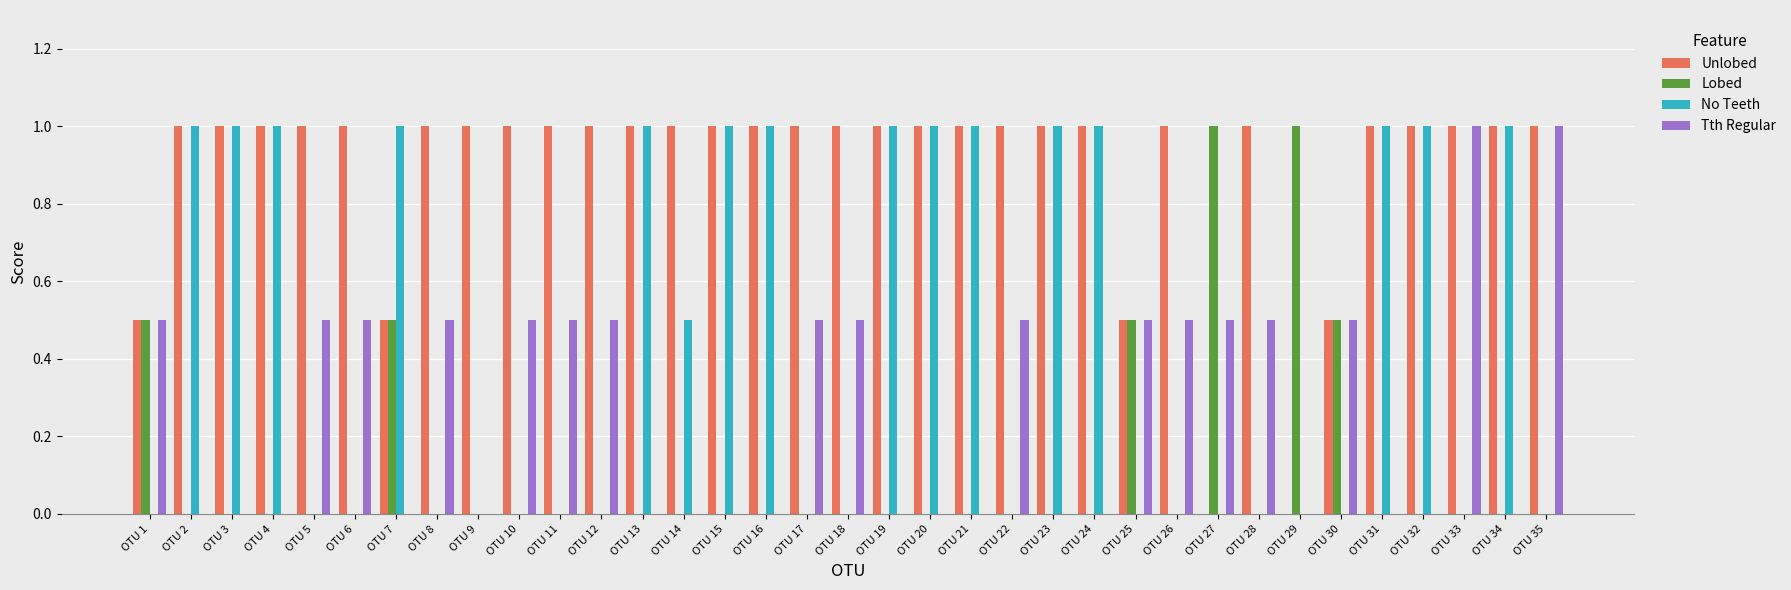

What is the highest value of the Lobed series?

1.0